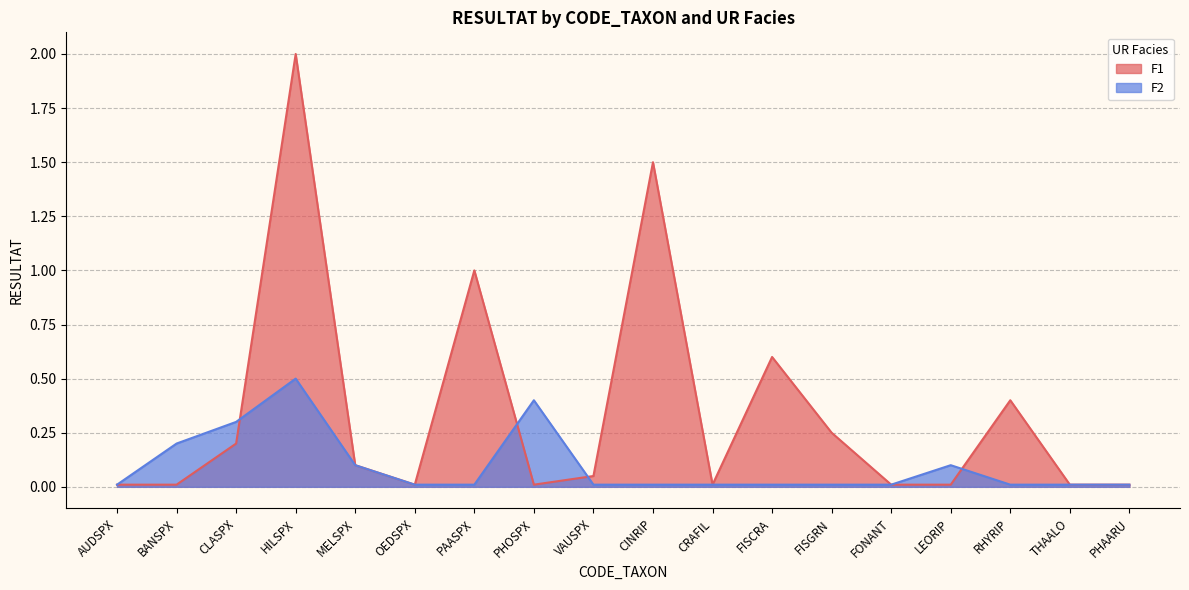

What value does the F1 series have at FISCRA?

0.6